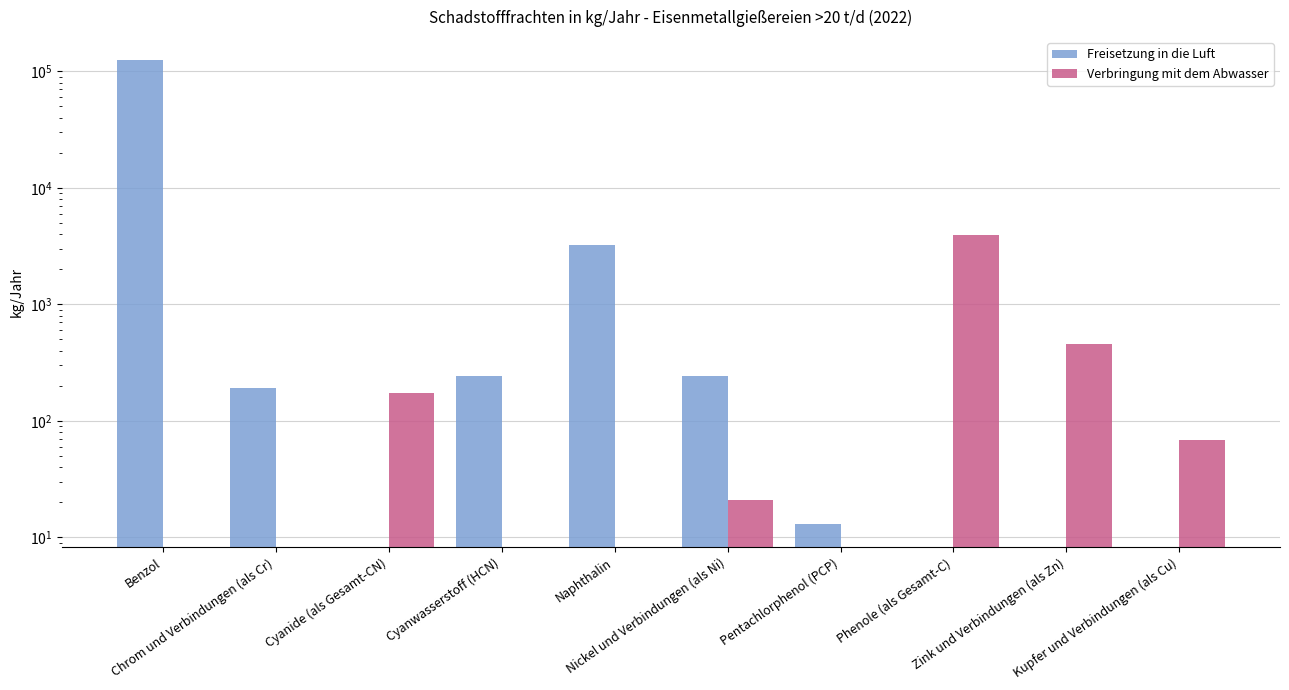

Rank the categories by Freisetzung in die Luft value from highest to lowest.

Benzol, Naphthalin, Cyanwasserstoff (HCN), Nickel und Verbindungen (als Ni), Chrom und Verbindungen (als Cr), Pentachlorphenol (PCP), Cyanide (als Gesamt-CN), Phenole (als Gesamt-C), Zink und Verbindungen (als Zn), Kupfer und Verbindungen (als Cu)